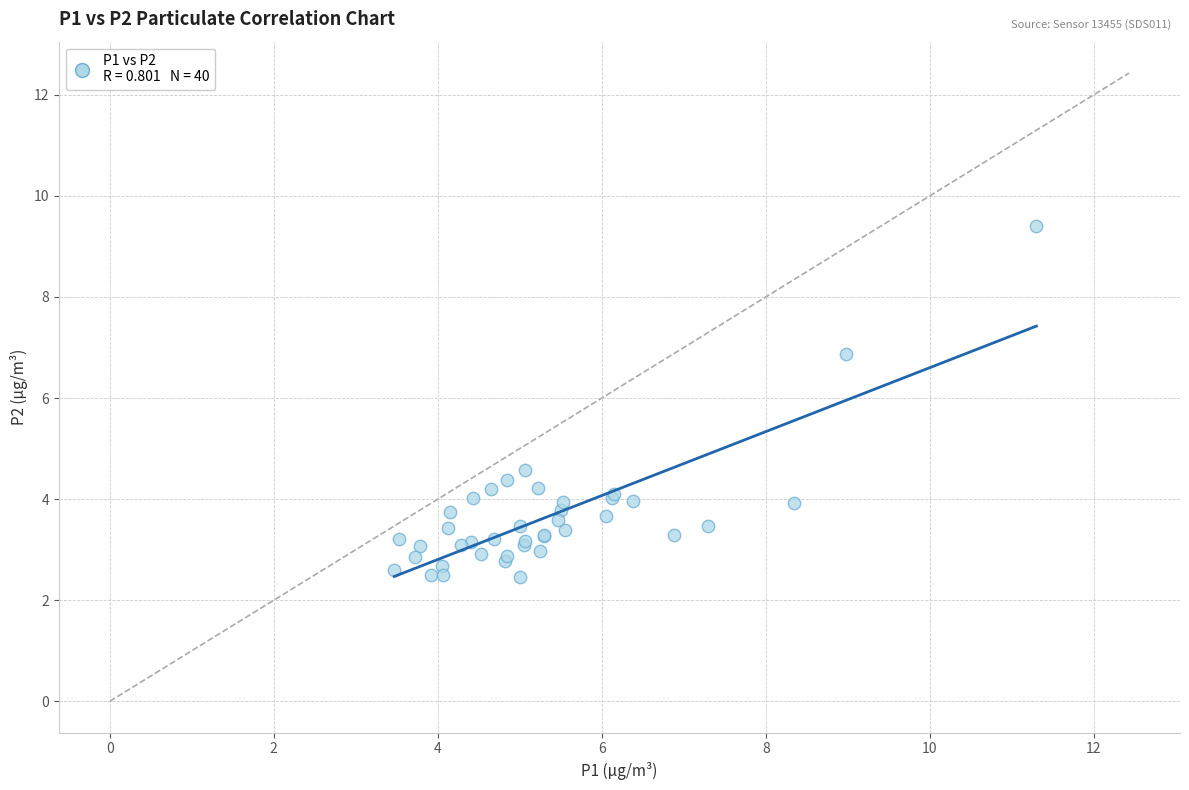

What Y value in the scatter plot is closest to 5?

4.6